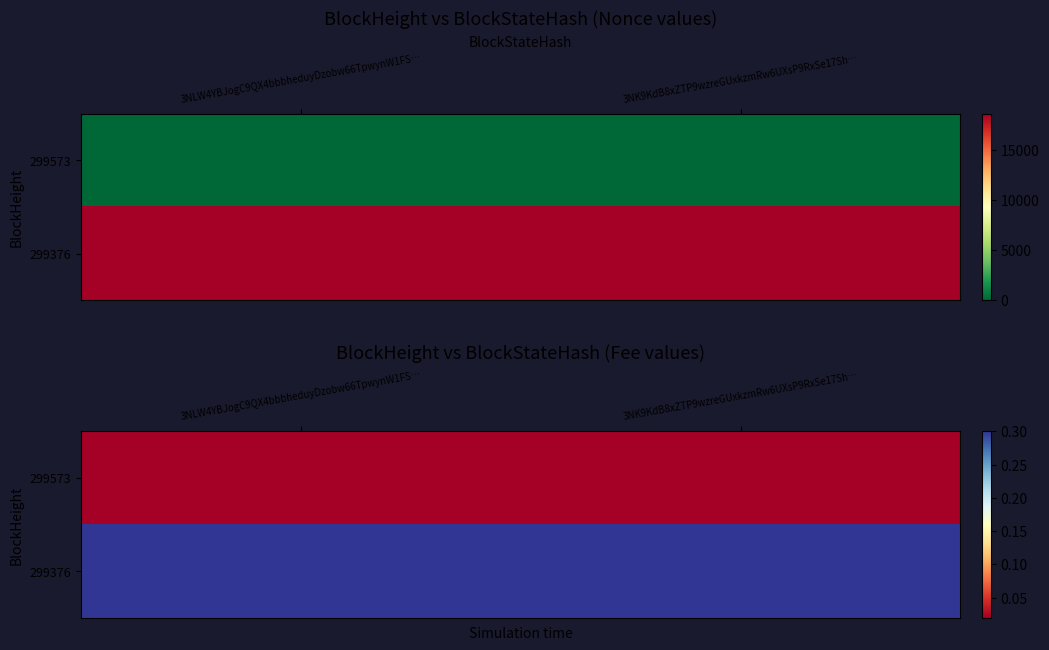

List the series in order of their overall mean, highest first.

299376, 299573